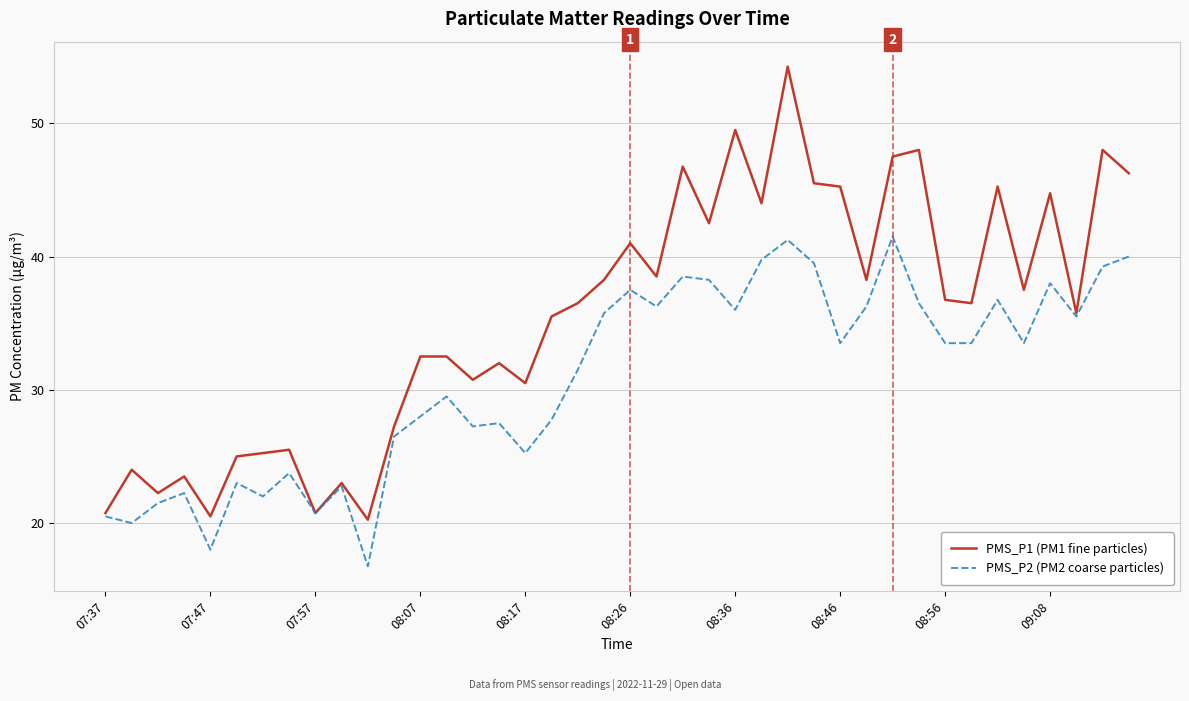

List the series in order of their overall mean, lowest first.

PMS_P2 (PM2 coarse particles), PMS_P1 (PM1 fine particles)